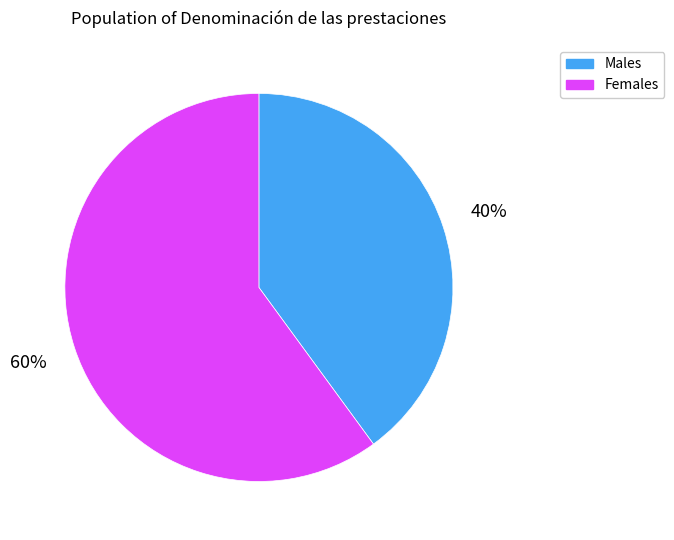

Between Males and Females, which is larger?

Females